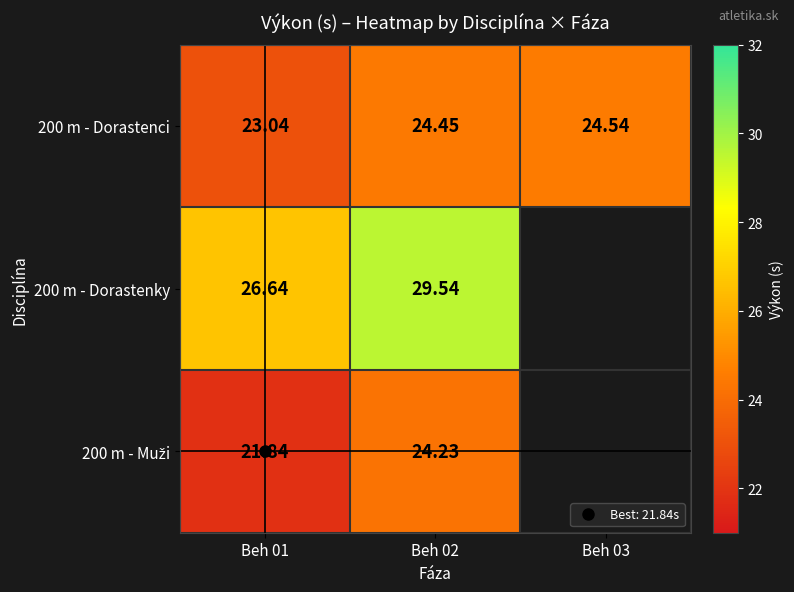

Is it true that 200 m - Muži equals 21.8 at Beh 01?

True